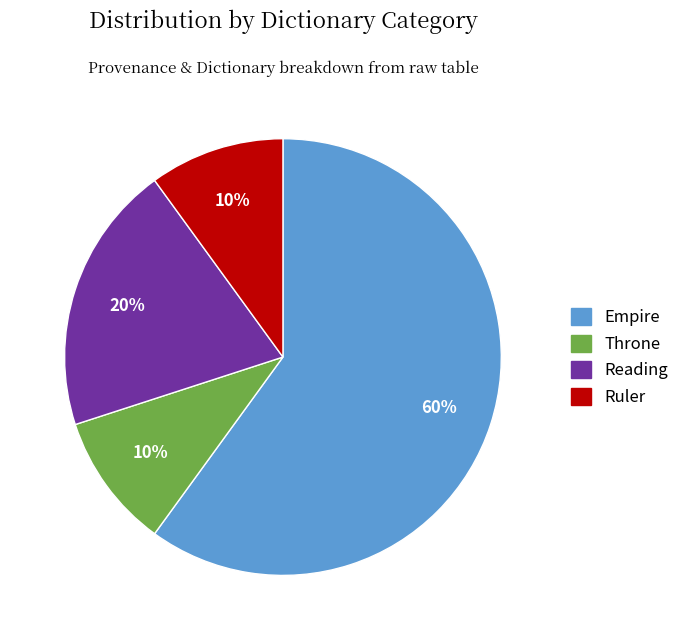

Is there a majority slice in this chart?

Yes